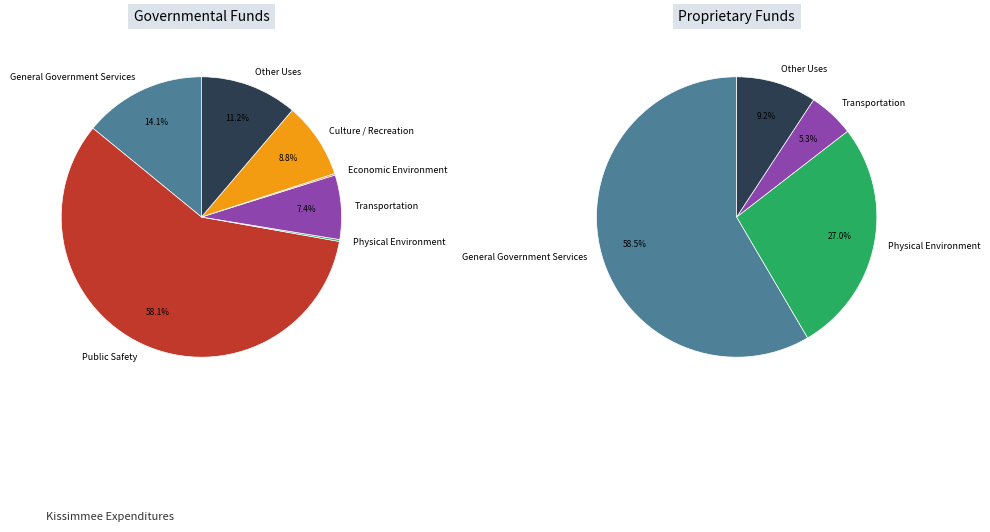

Is General Government Services the majority of the pie?

No